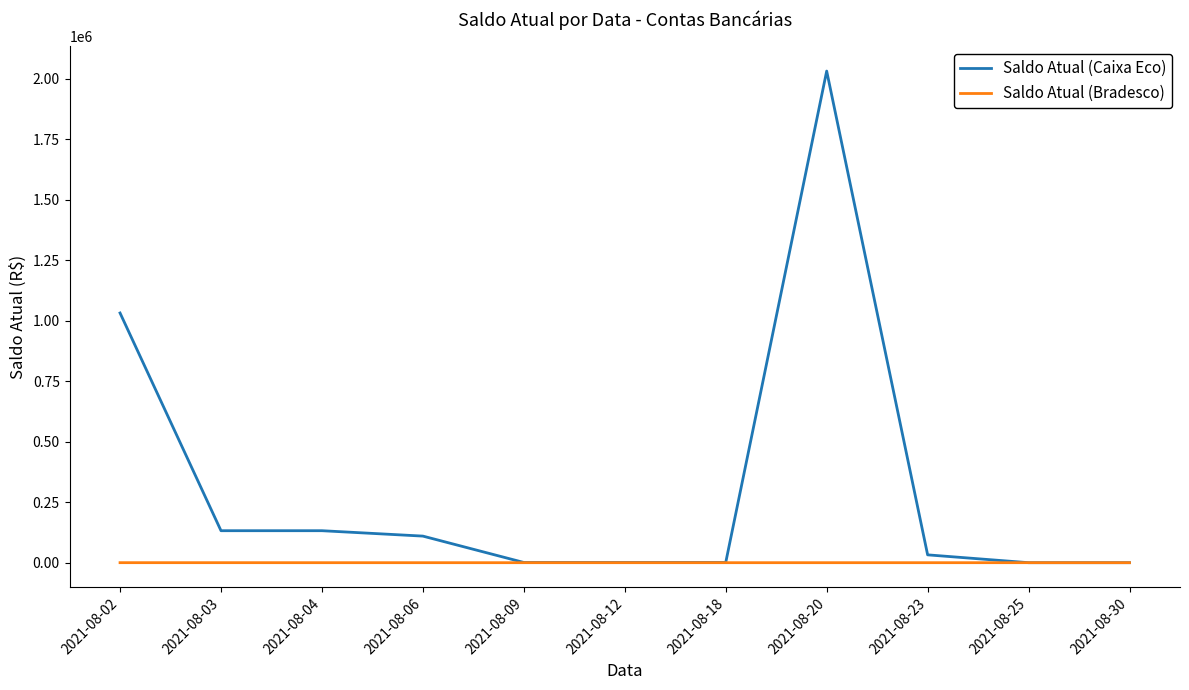

At which category is the sum across all series the highest?

2021-08-20